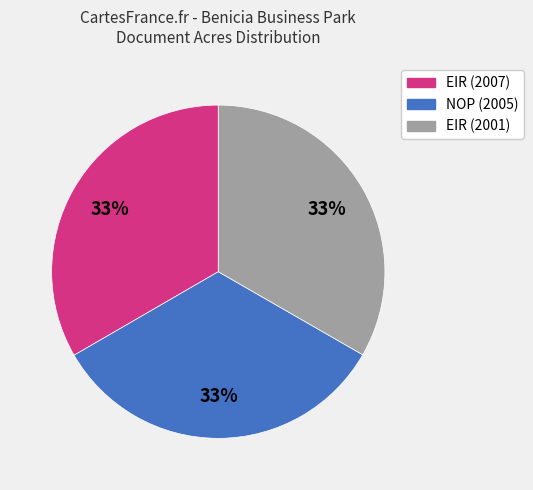

Count the number of slices in the pie.

3